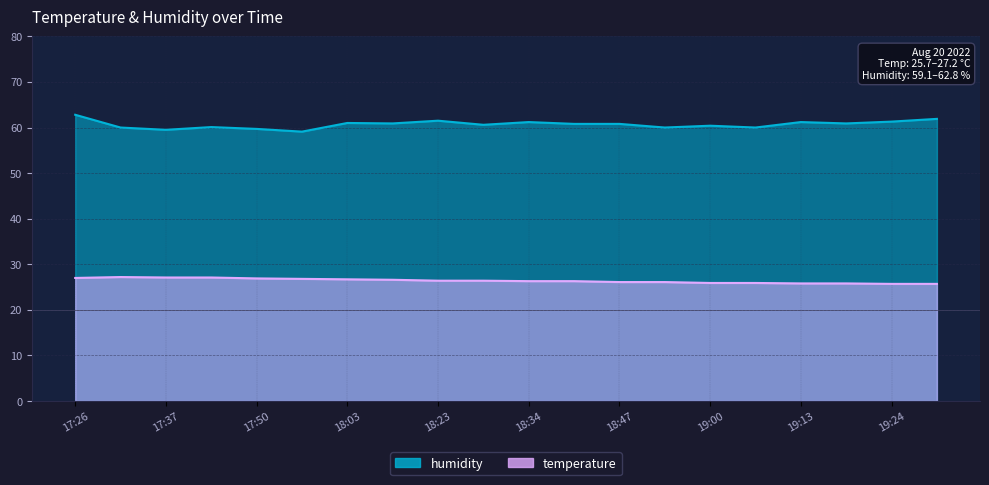

What is the label of the 10th point from the left?

18:28